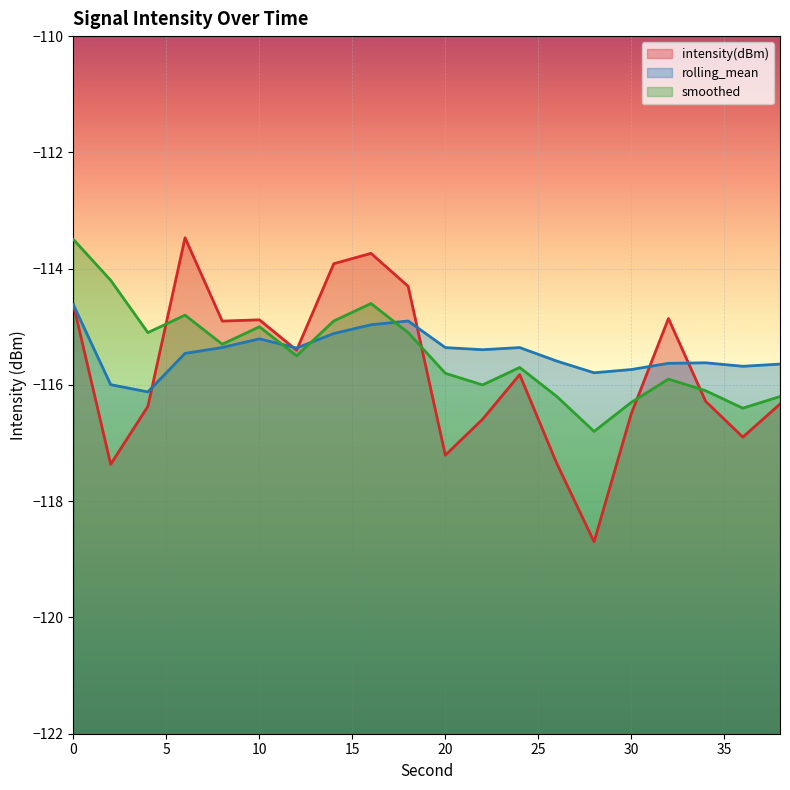

What is the value of the smoothed point at the 5th from the left?

-115.3